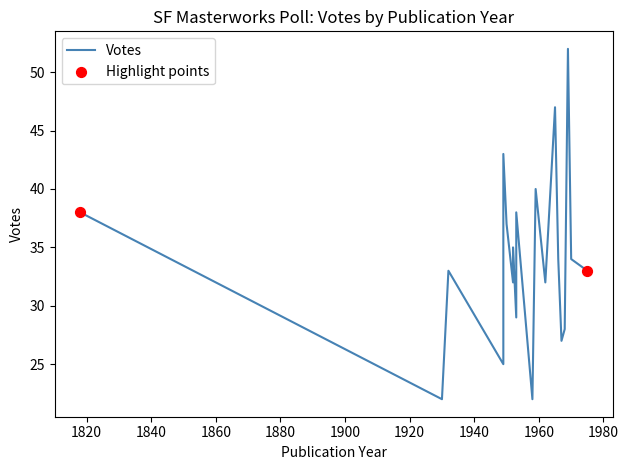

What is the ratio of the value at 1952 to the value at 1953?

0.8